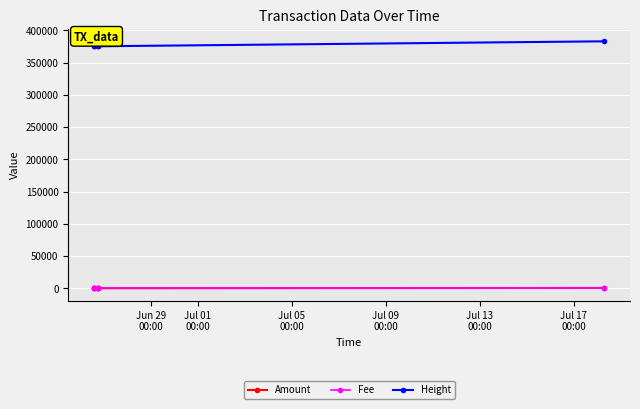

At how many categories does at least one series exceed 367581?

5